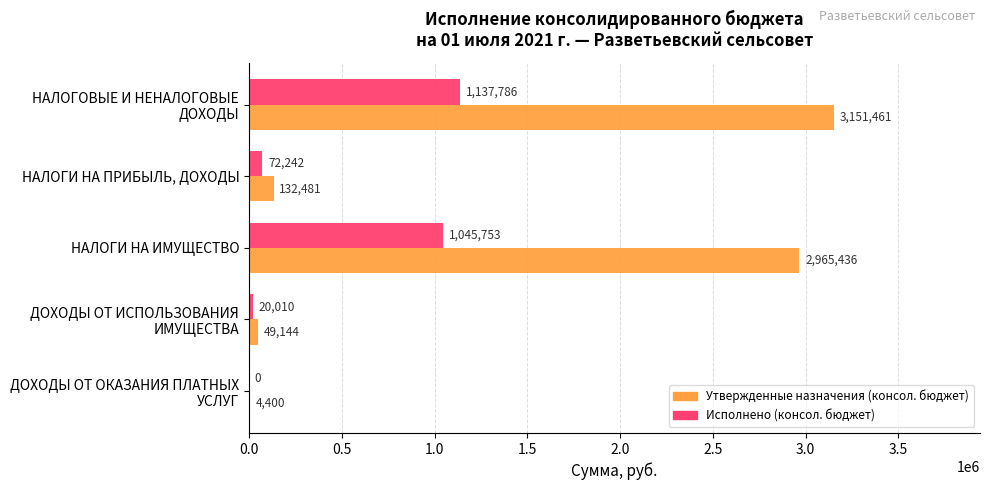

True or false: Утвержденные назначения (консол. бюджет) has a value of 132481.0 at НАЛОГИ НА ПРИБЫЛЬ, ДОХОДЫ.

True